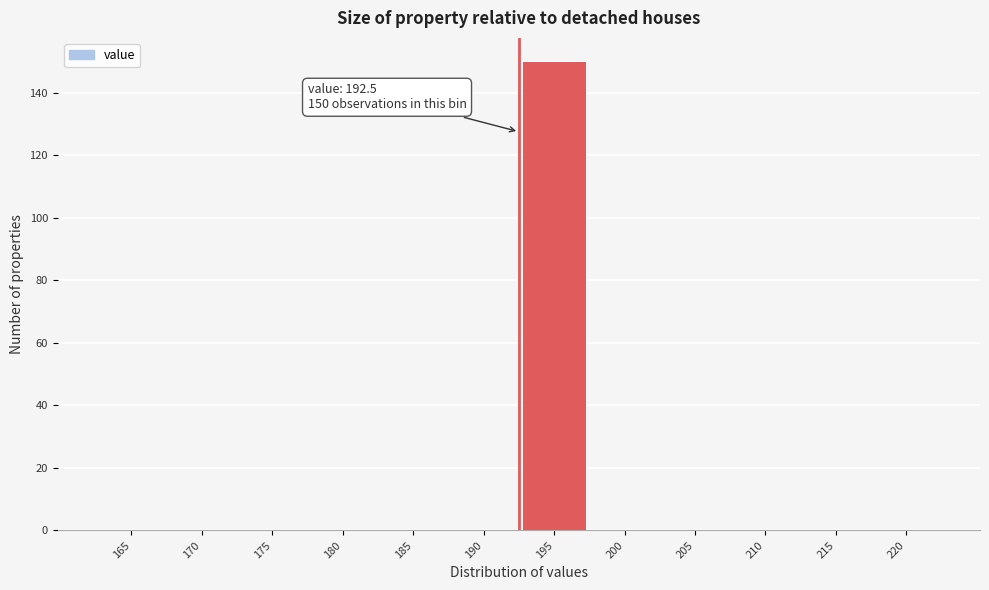

Which range on the x-axis has the tallest bar?

192.5 to 197.5